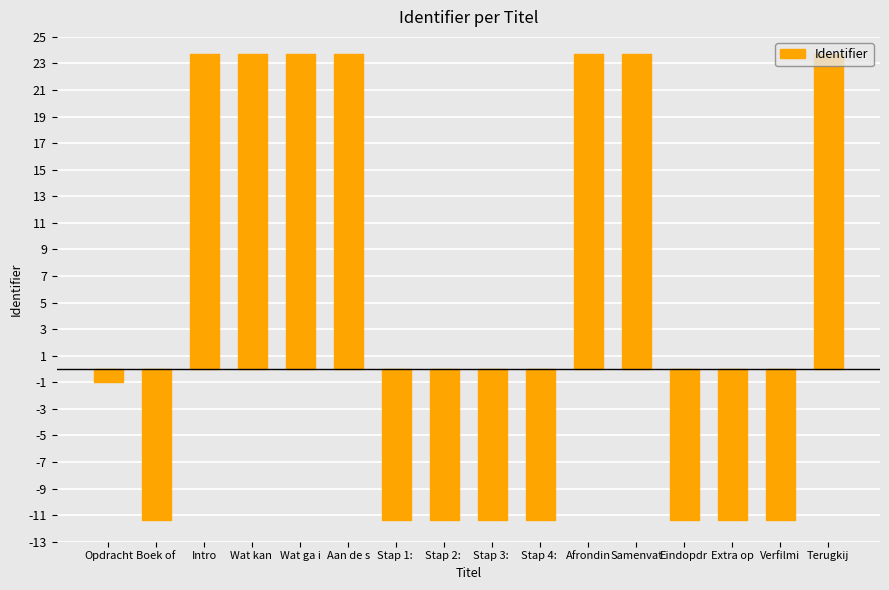

What is the maximum value shown in the chart?

23.7